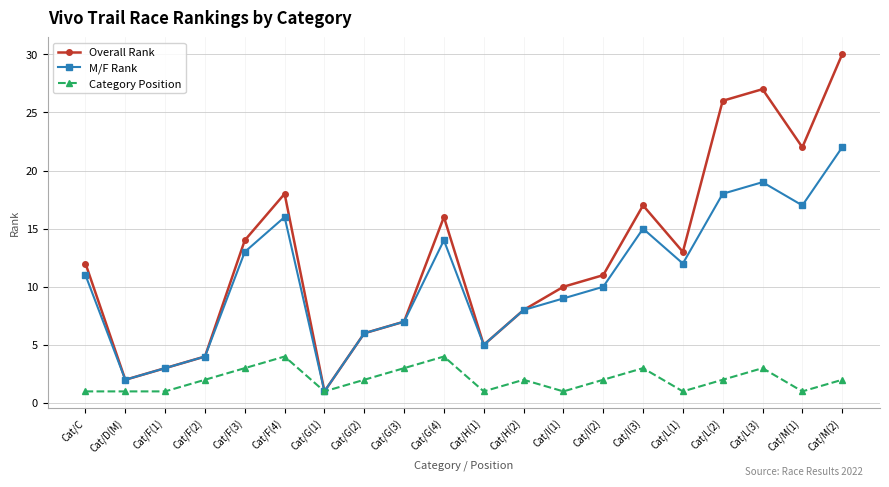

Between Cat/F(4) and Cat/G(1), which series saw the biggest shift?

Overall Rank